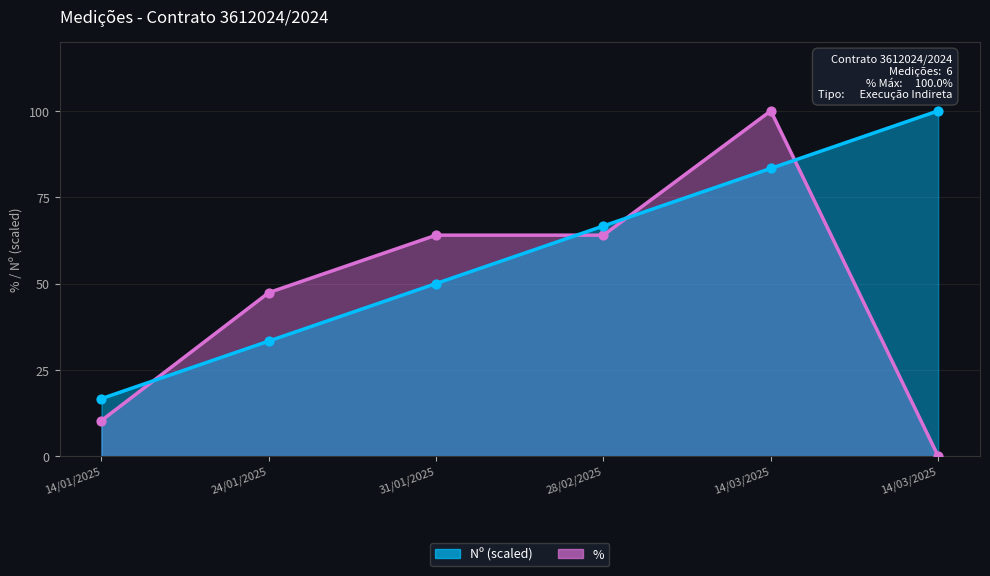

Which series has the largest Y range (max minus min)?

%